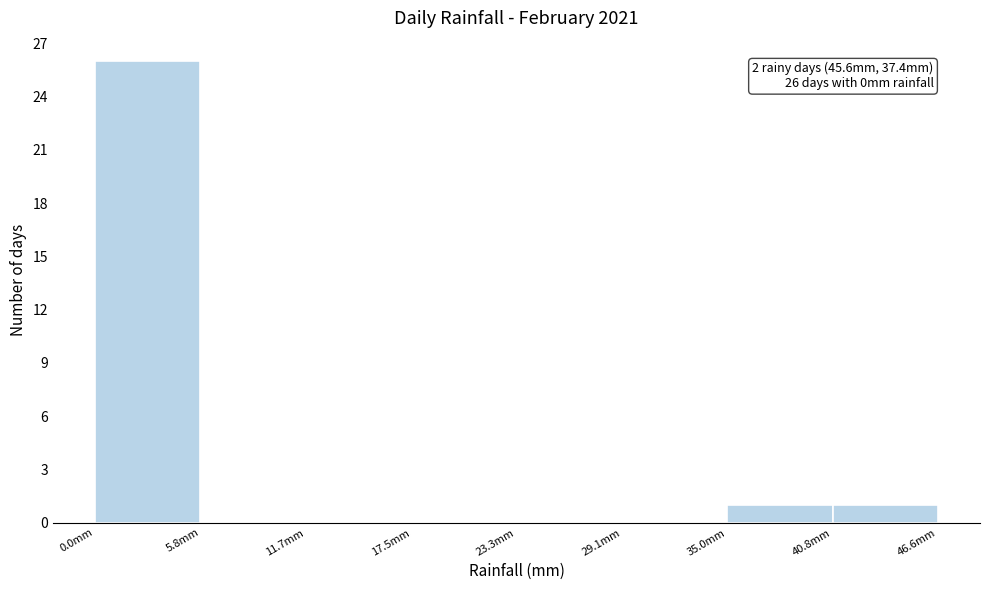

Which range on the x-axis has the tallest bar?

0 to 6